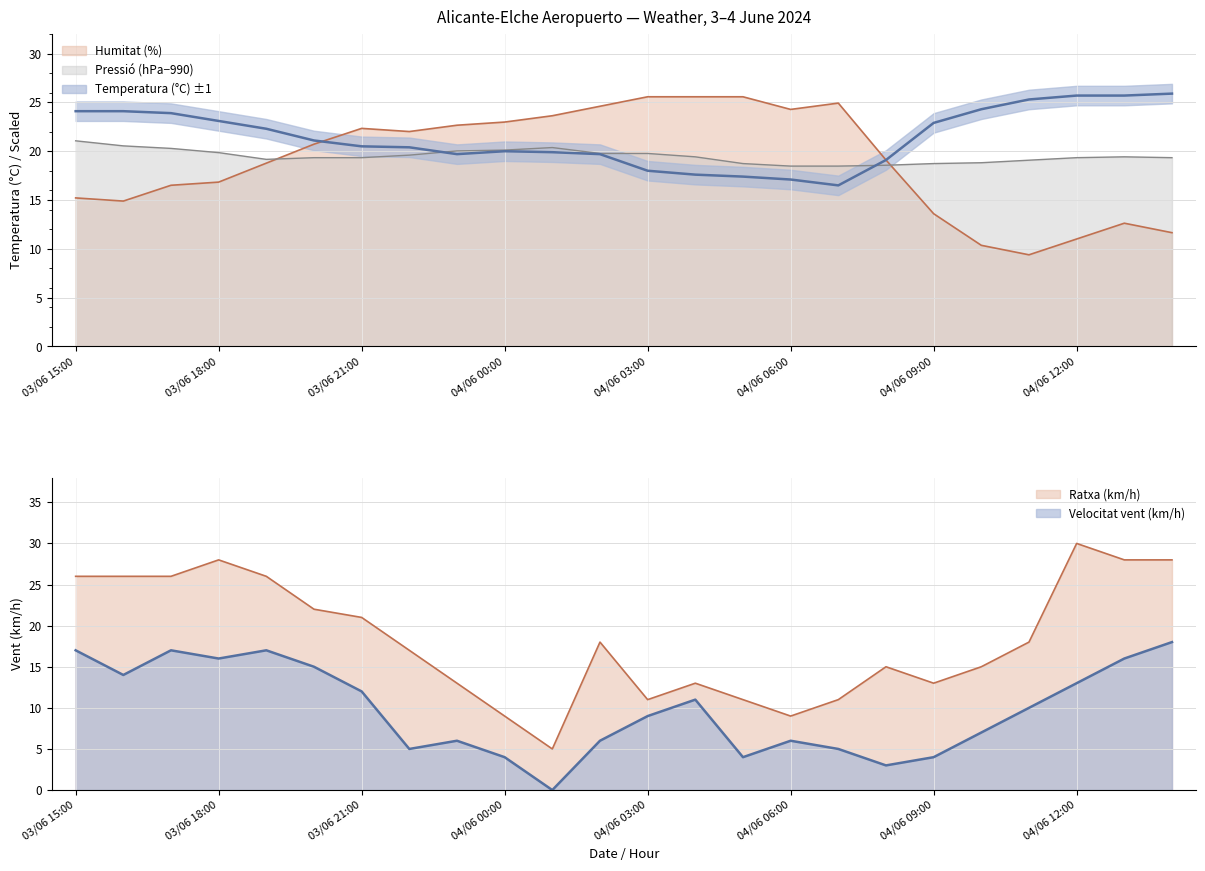

The Temperatura (°C) series shows 9.0 at 04/06 02:00. True or false?

False